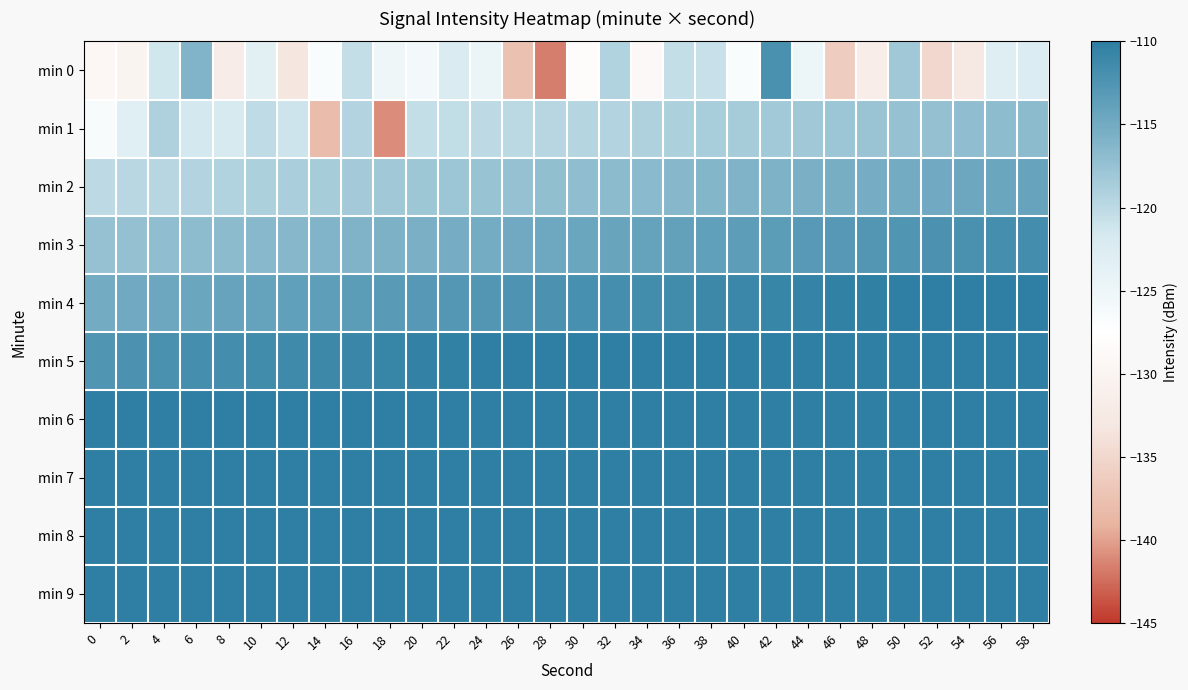

At which category is the sum across all series the highest?

58